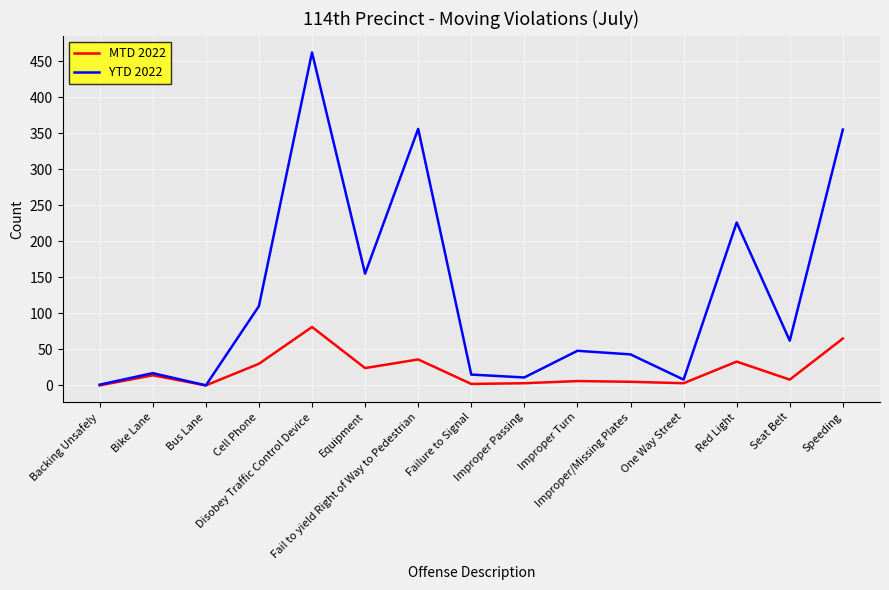

Which series has the largest total across all categories?

YTD 2022